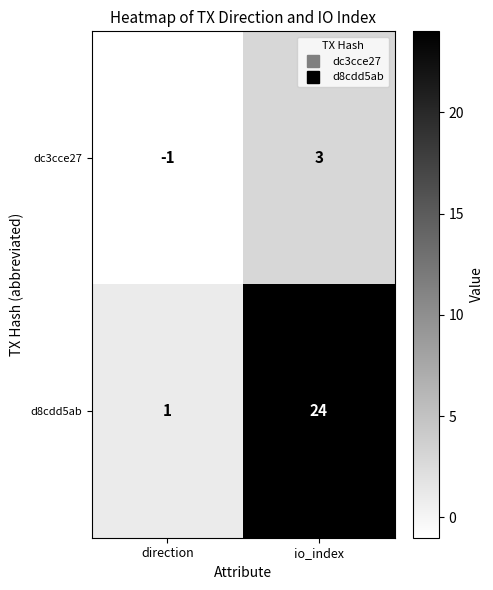

Which category has the highest value in the d8cdd5ab series?

io_index